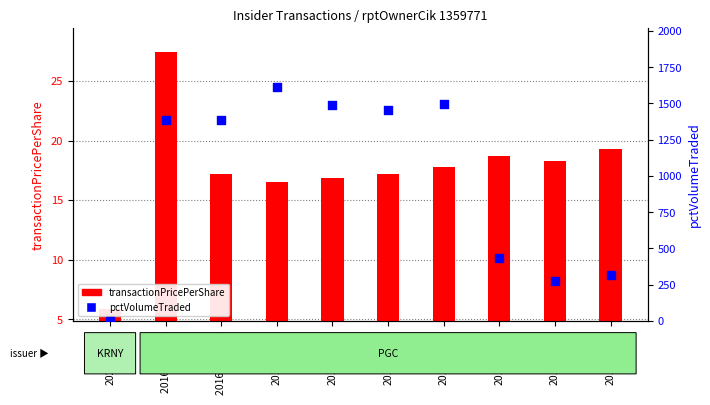

Which series has the largest total across all categories?

pctVolumeTraded